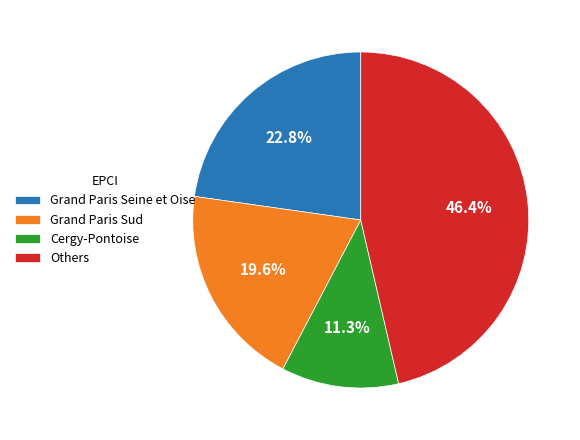

How much of the chart is everything except Grand Paris Sud?

80.4%